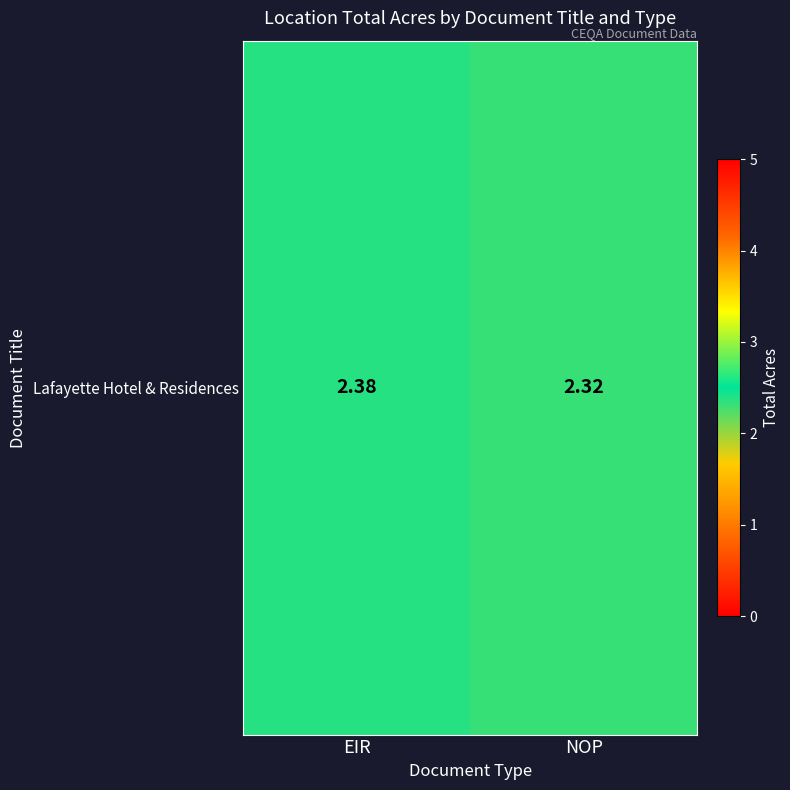

Approximately how many times larger is the value at EIR compared to NOP?

1.0